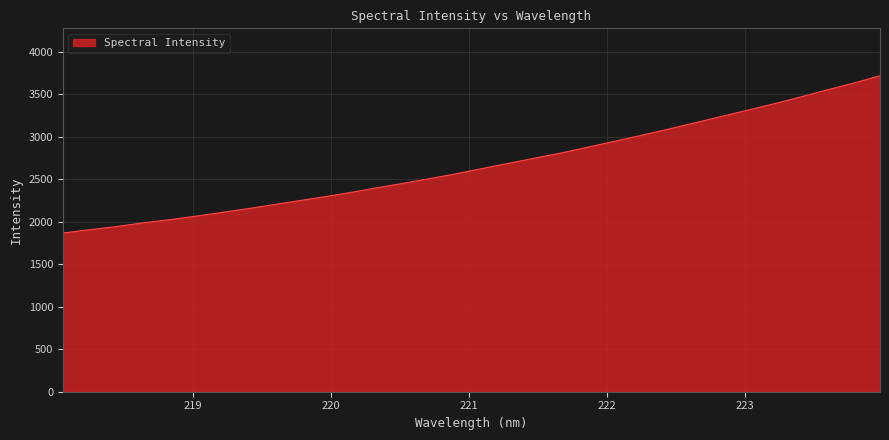

What is the sum of all values?

85416.5